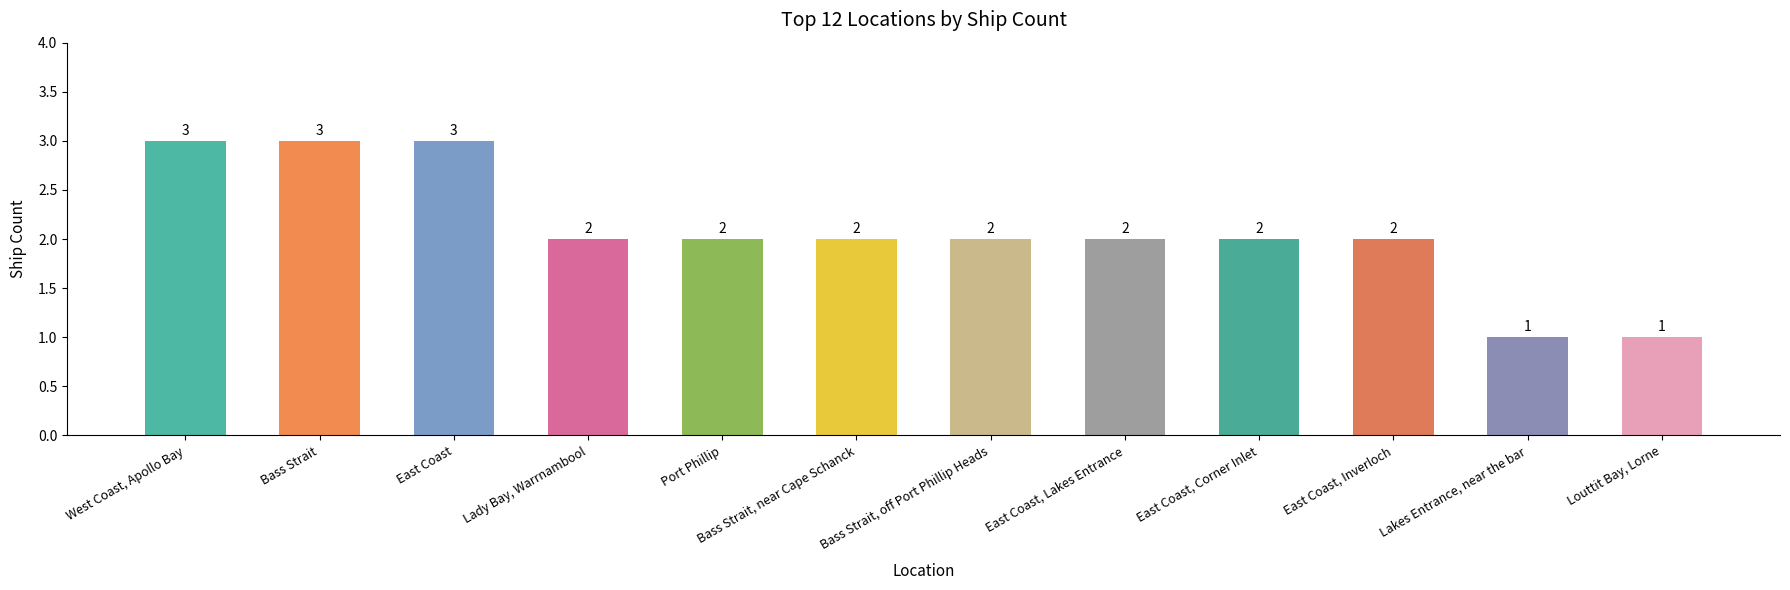

Reading left to right, extract all data points from this chart.

West Coast, Apollo Bay=3	Bass Strait=3	East Coast=3	Lady Bay, Warrnambool=2	Port Phillip=2	Bass Strait, near Cape Schanck=2	Bass Strait, off Port Phillip Heads=2	East Coast, Lakes Entrance=2	East Coast, Corner Inlet=2	East Coast, Inverloch=2	Lakes Entrance, near the bar=1	Louttit Bay, Lorne=1